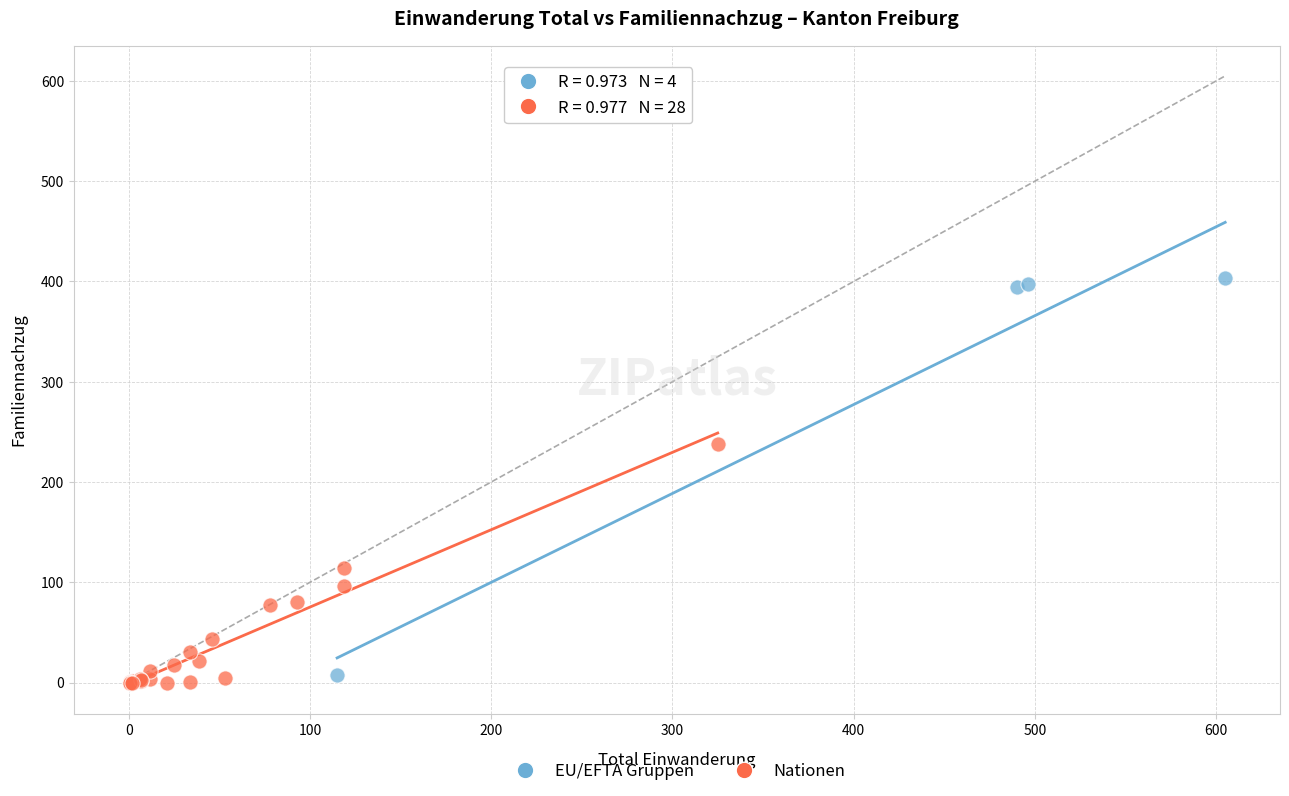

Which series has the widest spread of Y values?

EU/EFTA Gruppen